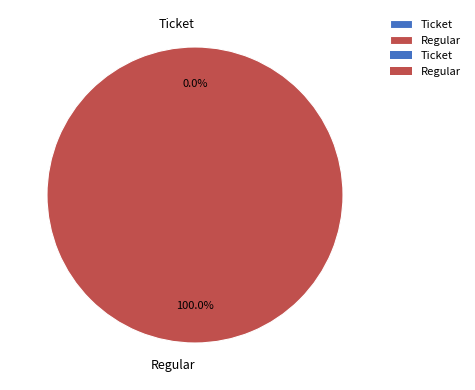

Between Ticket and Regular, which is larger?

Regular